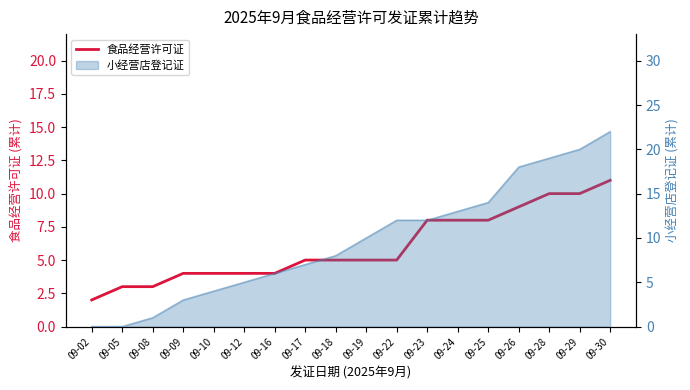

What is the value of the 4th point from the left?

4